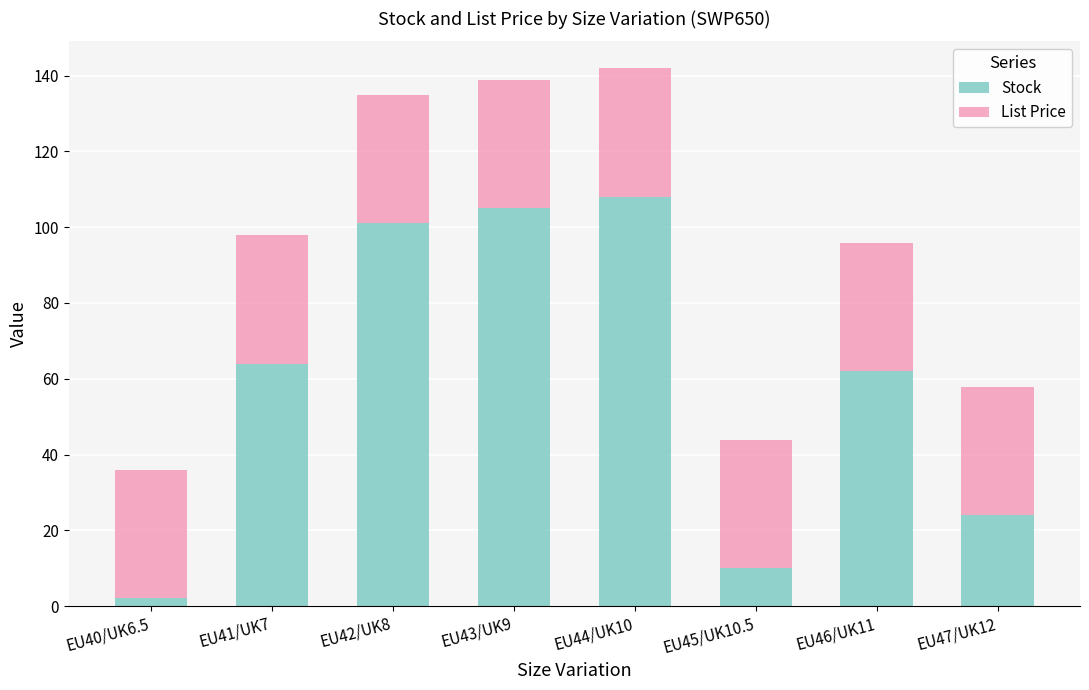

What is the difference between the maximum and second lowest values in the Stock series?

98.0